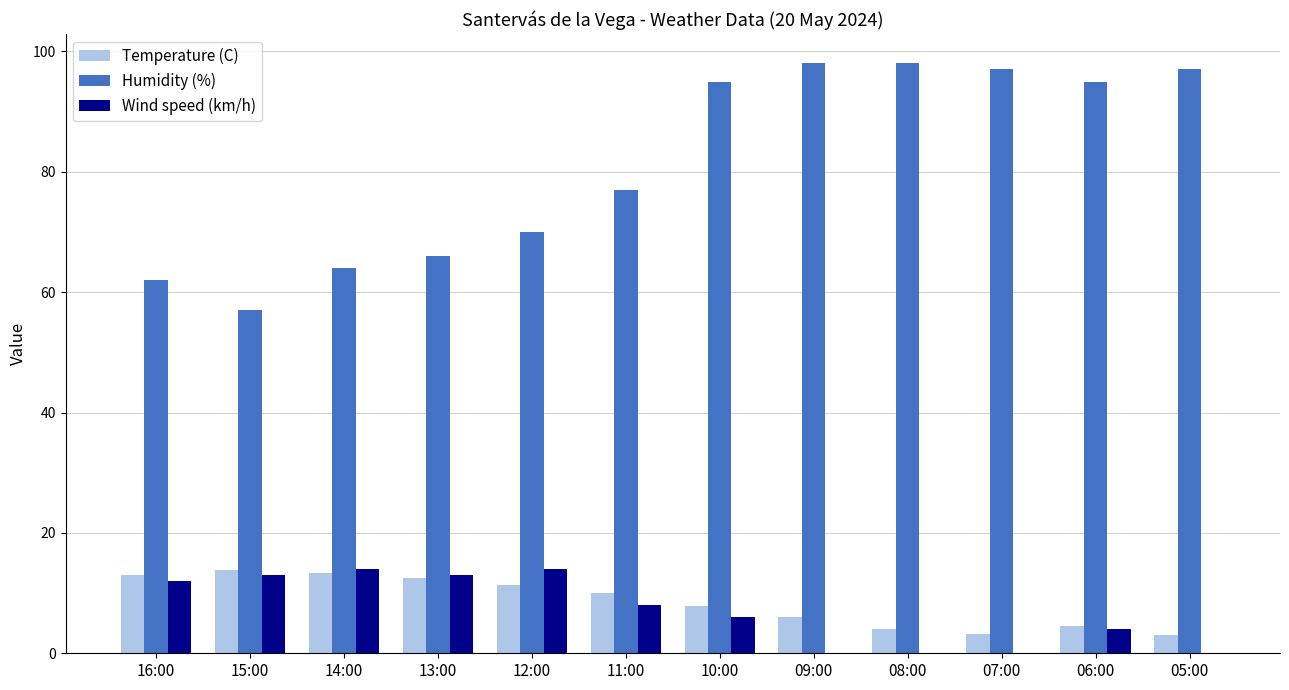

True or false: Temperature (C) has a value of 4.1 at 08:00.

True